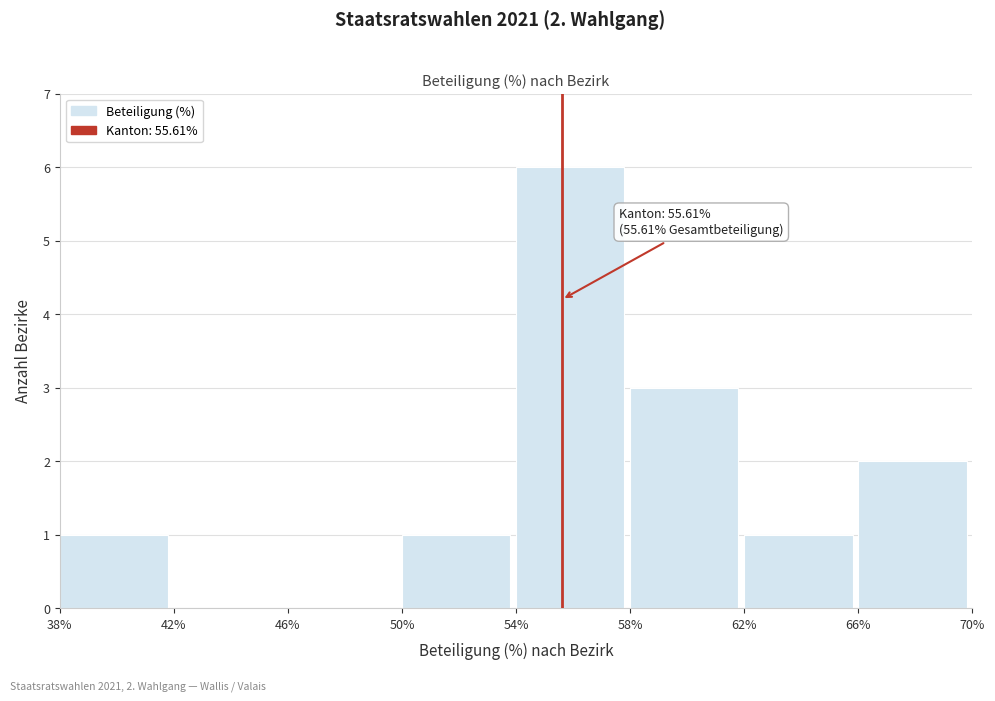

Which range on the x-axis has the tallest bar?

54% to 58%